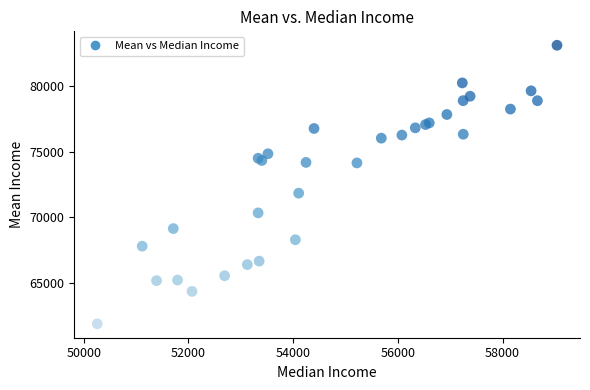

What Y value in the scatter plot is closest to 72497?

71836